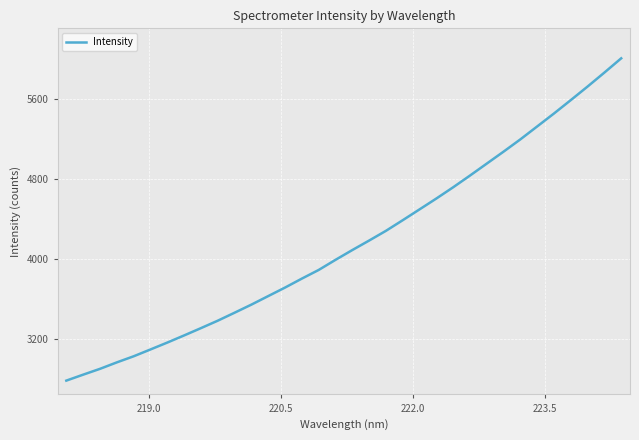

Reading left to right, transcribe all the data shown in this chart.

2778.6	2838.2	2896.5	2961.2	3022.2	3090.6	3159.6	3231.2	3304.2	3378.8	3458.7	3539.8	3625.3	3710.6	3800.3	3886.9	3988.2	4086.2	4181.3	4278.7	4385.2	4493.6	4602.4	4714.9	4832.1	4952.0	5071.9	5194.8	5324.1	5453.7	5587.7	5723.5	5863.2	6005.9